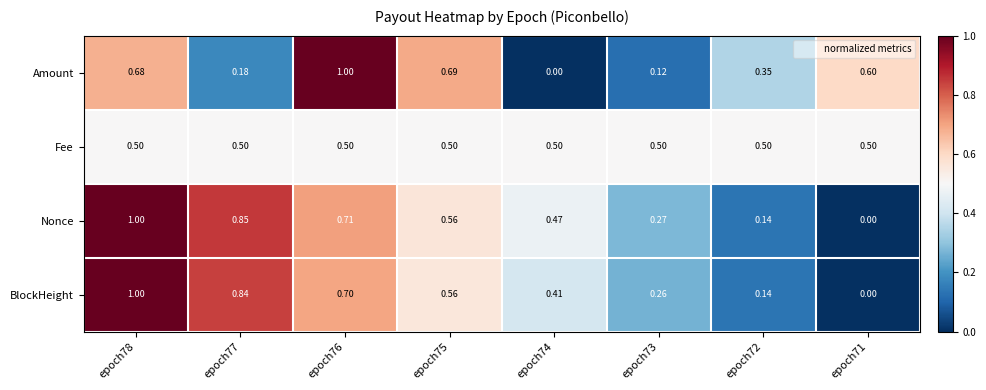

Is the value of Amount at epoch75 greater than the value of Nonce at epoch75?

Yes